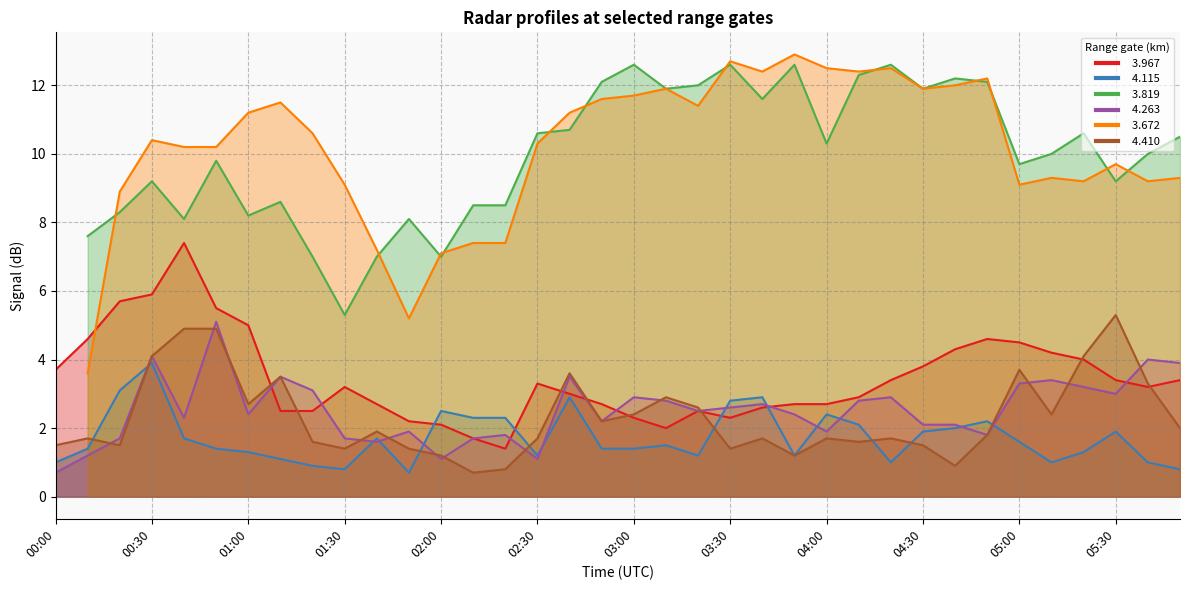

What position from the right is 01:20?

28